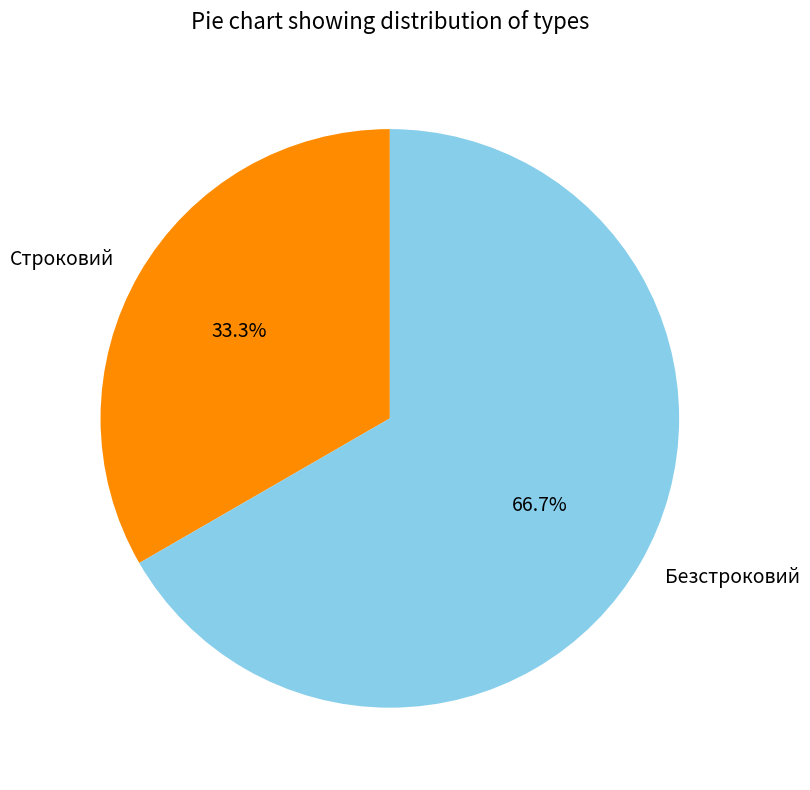

How many slices are in this pie chart?

2